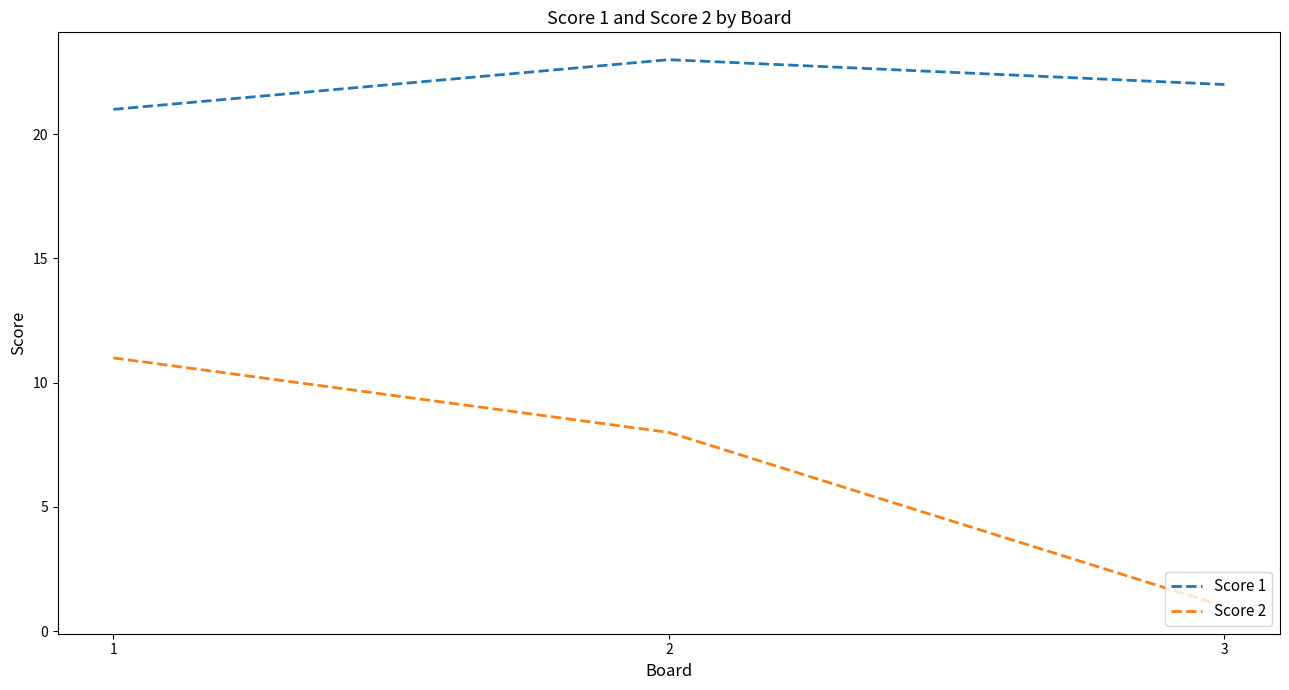

What is the smallest value displayed?

1